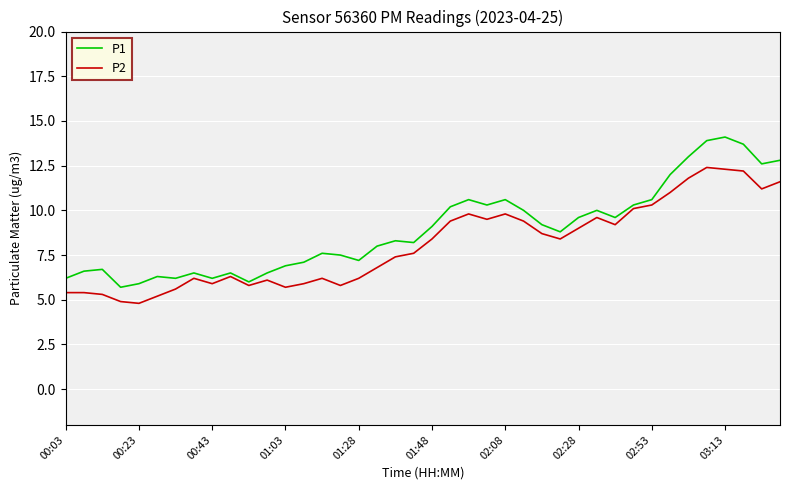

What is the maximum value for P1?

14.1